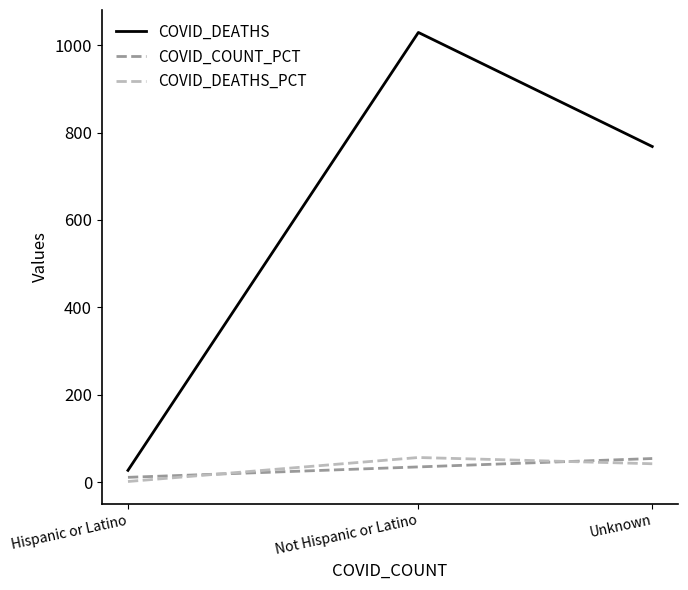

At which category does the chart reach its peak across all series?

Not Hispanic or Latino